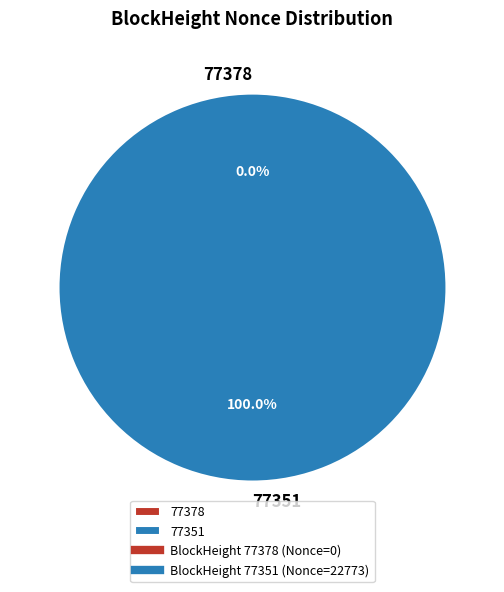

How many slices are in this pie chart?

2